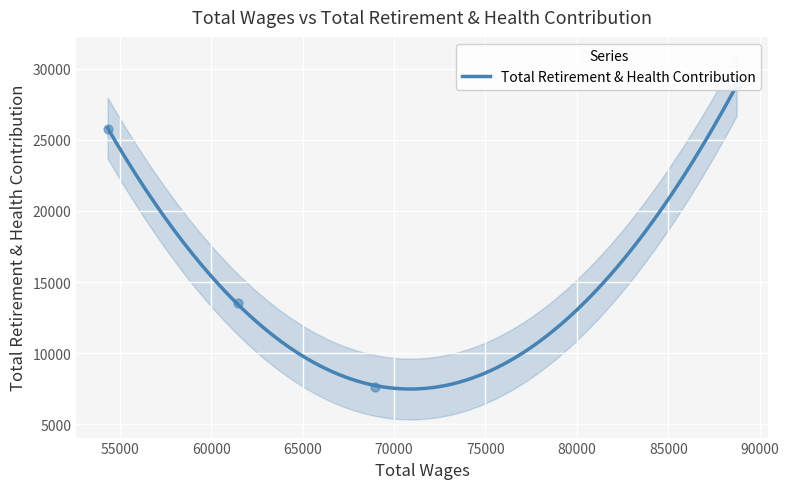

What is the change in value from 88737.0 to 61495.0?

-15302